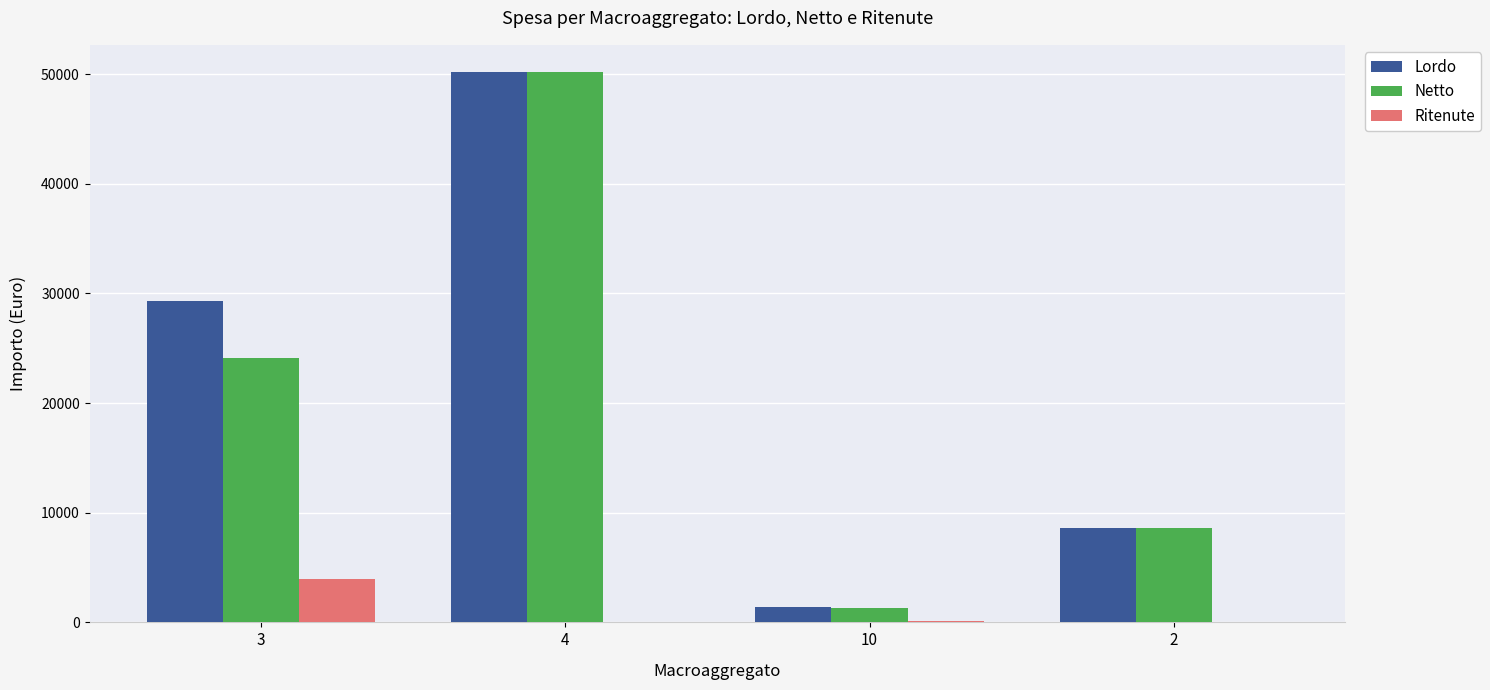

What is the sum of the Lordo values at 4 and 2?

58773.4